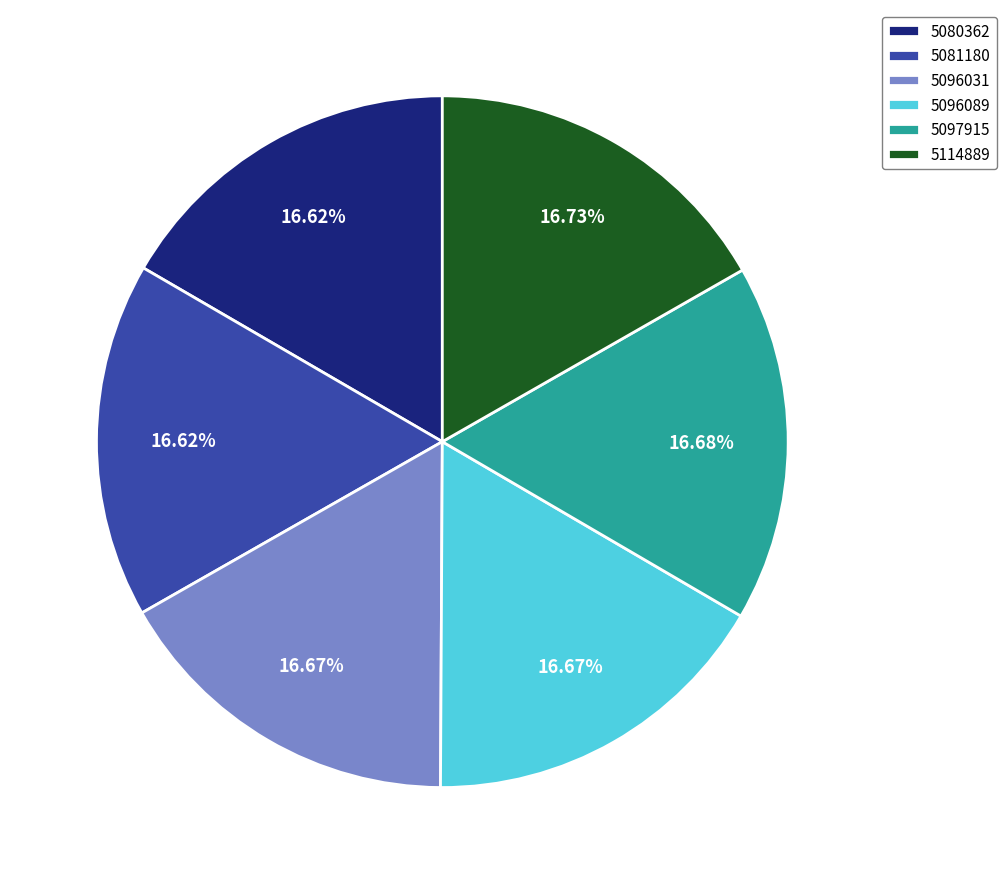

How many slices are in this pie chart?

6